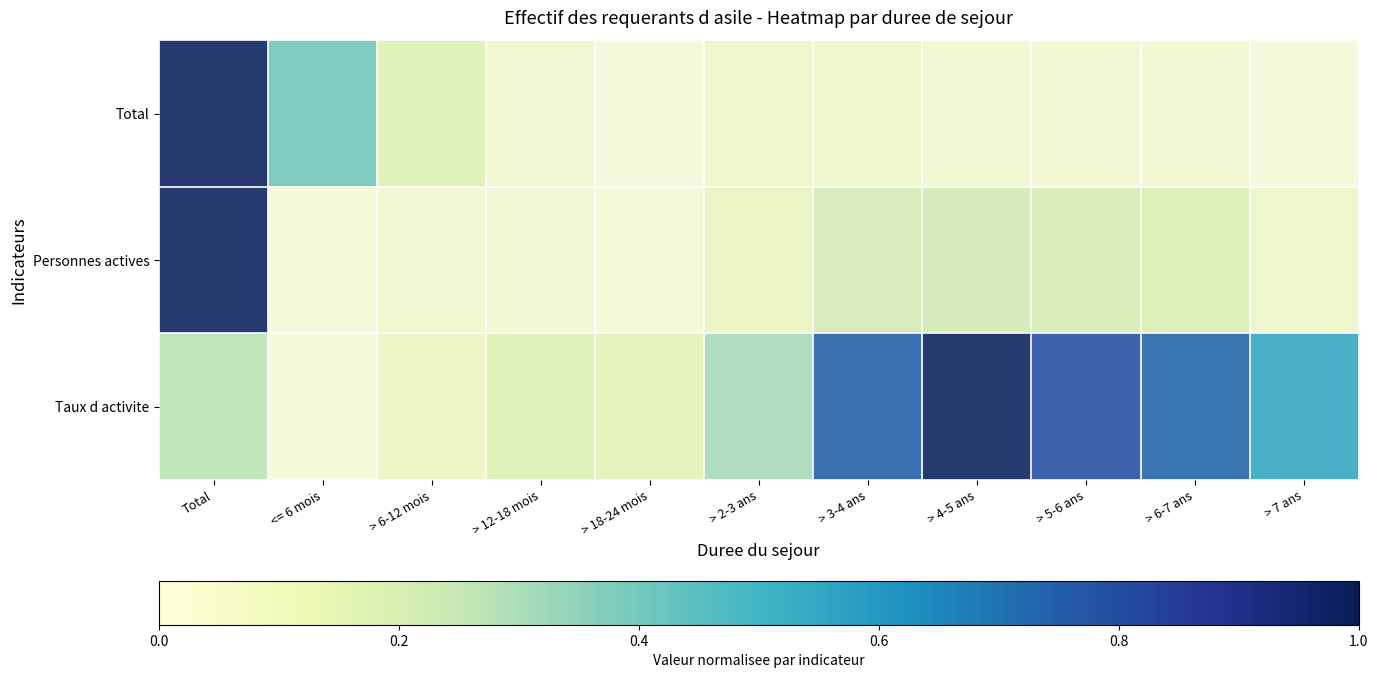

Which series has the widest spread of values?

Total